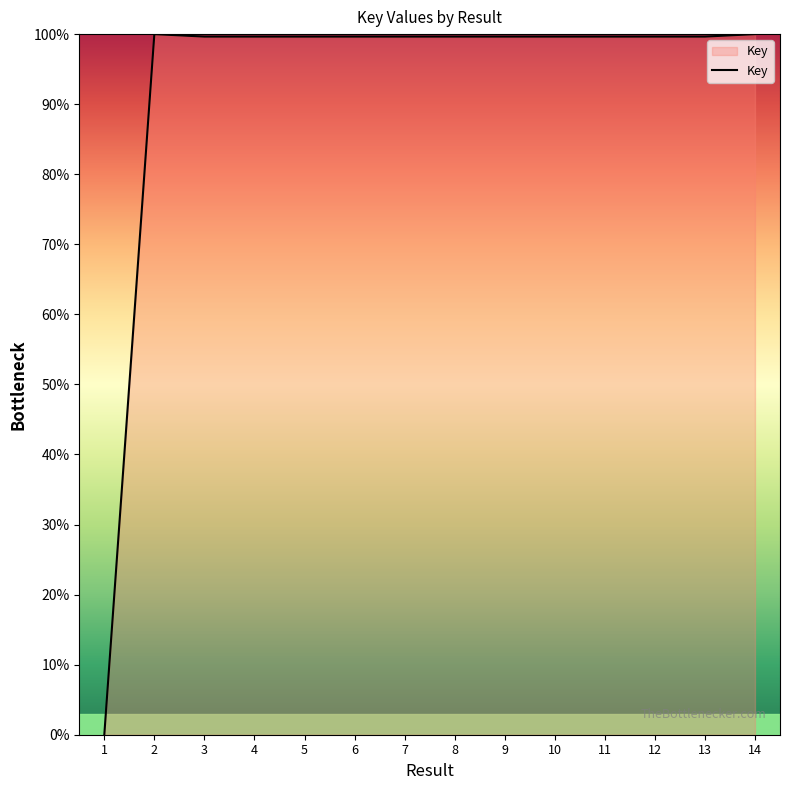

Approximately how many times larger is the value at 5 compared to 11?

1.0